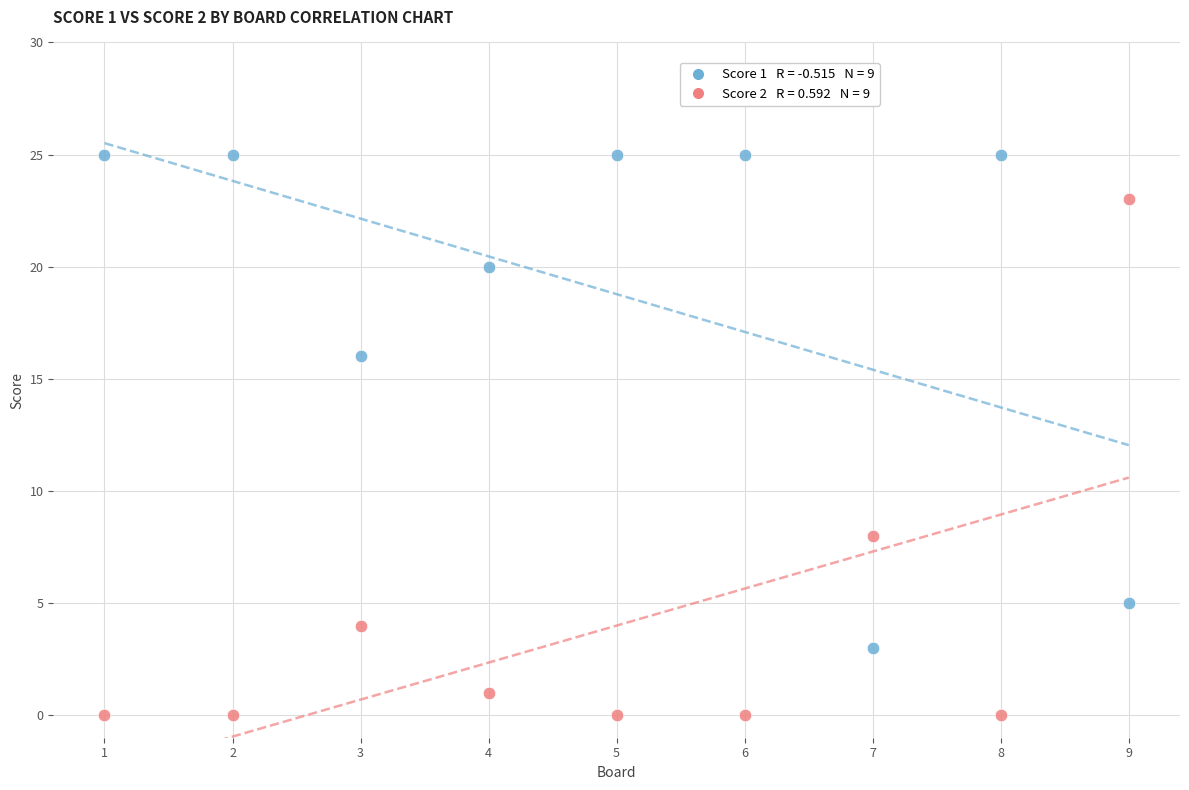

Across all data points, what is the range of X values (max minus min)?

8